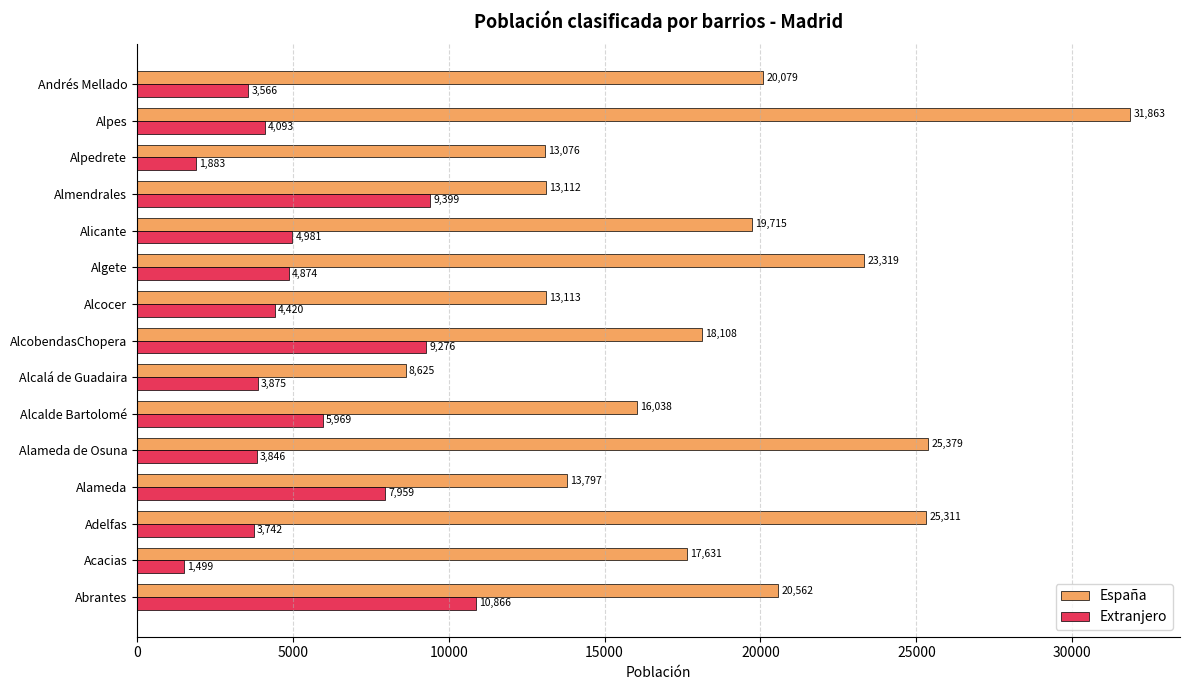

What are all the series names shown in the legend?

España, Extranjero